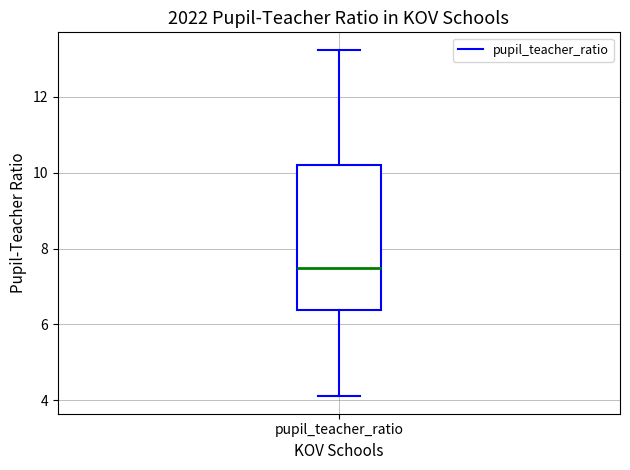

Where does the upper whisker of the box for pupil_teacher_ratio end on the y-axis? The values are not printed on the chart, so give them approximately, as read against the axis.

13.2